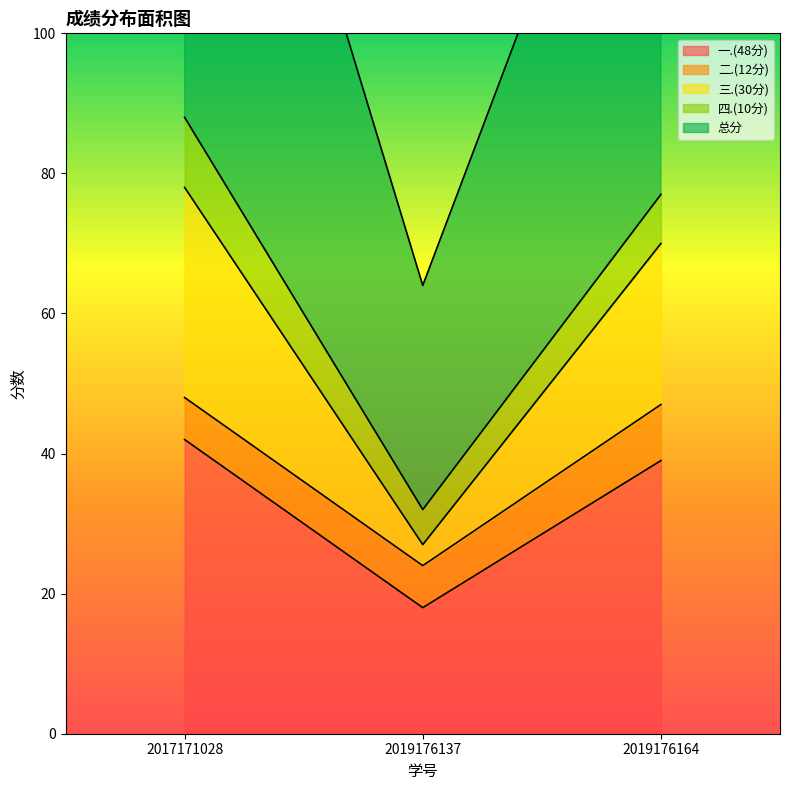

What is the difference between the maximum and second lowest values in the 一.(48分) series?

3